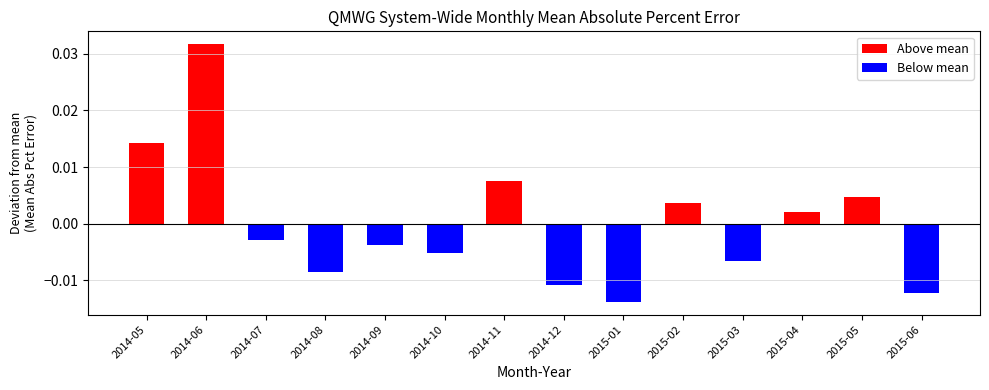

Between 2014-06 and 2014-12, which is larger?

2014-06